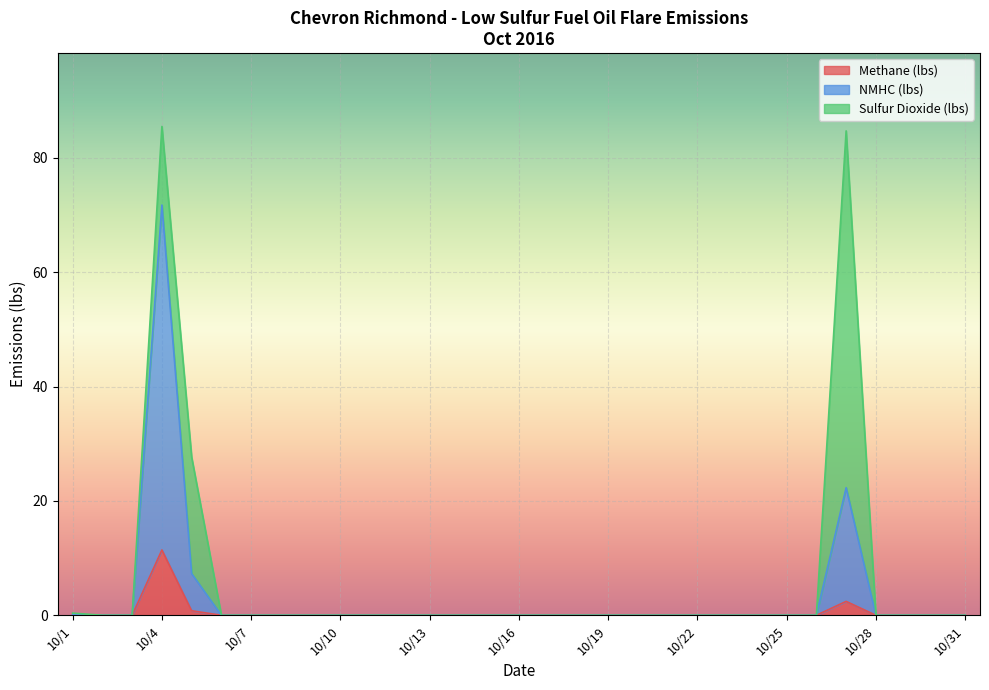

What is the average value of the NMHC (lbs) series?

3.3